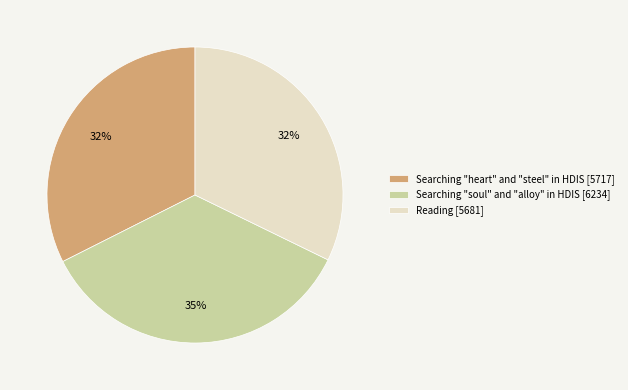

To the nearest percent, what is the difference between the Reading [5681] and Searching "soul" and "alloy" in HDIS [6234] slice percentages?

3%